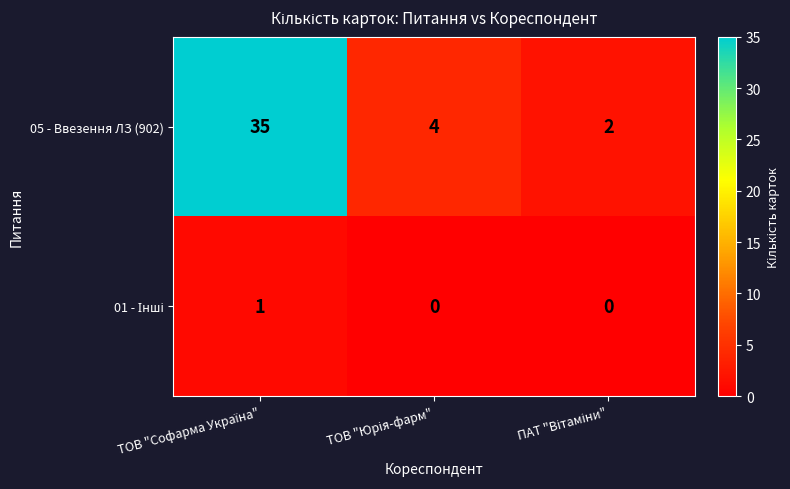

Which series has the largest total across all categories?

05 - Ввезення ЛЗ (902)